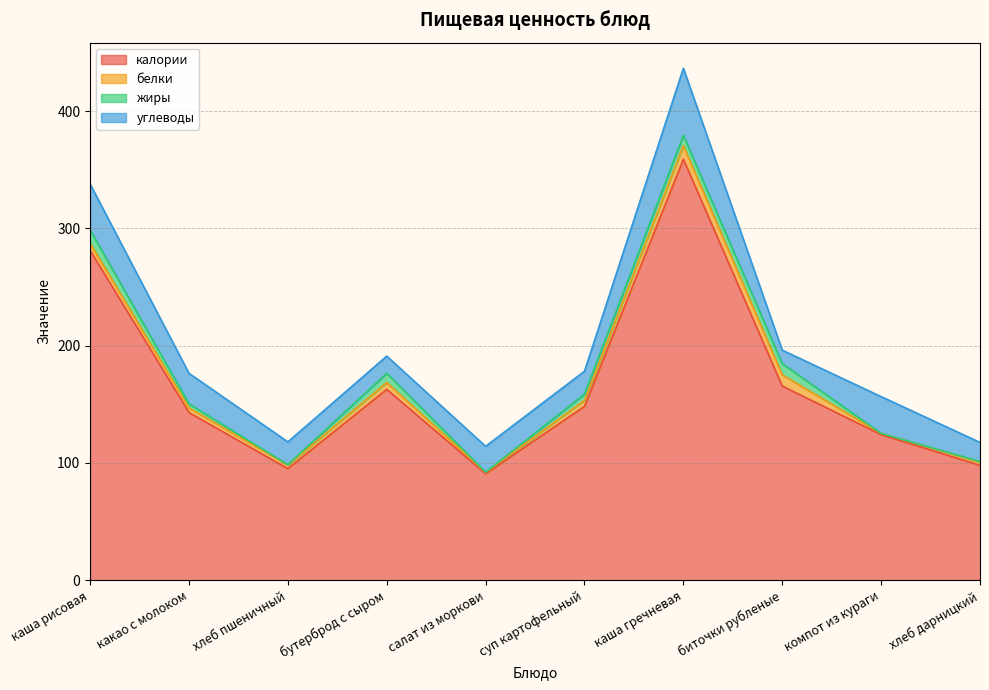

Between какао с молоком and хлеб пшеничный, which series saw the biggest shift?

калории